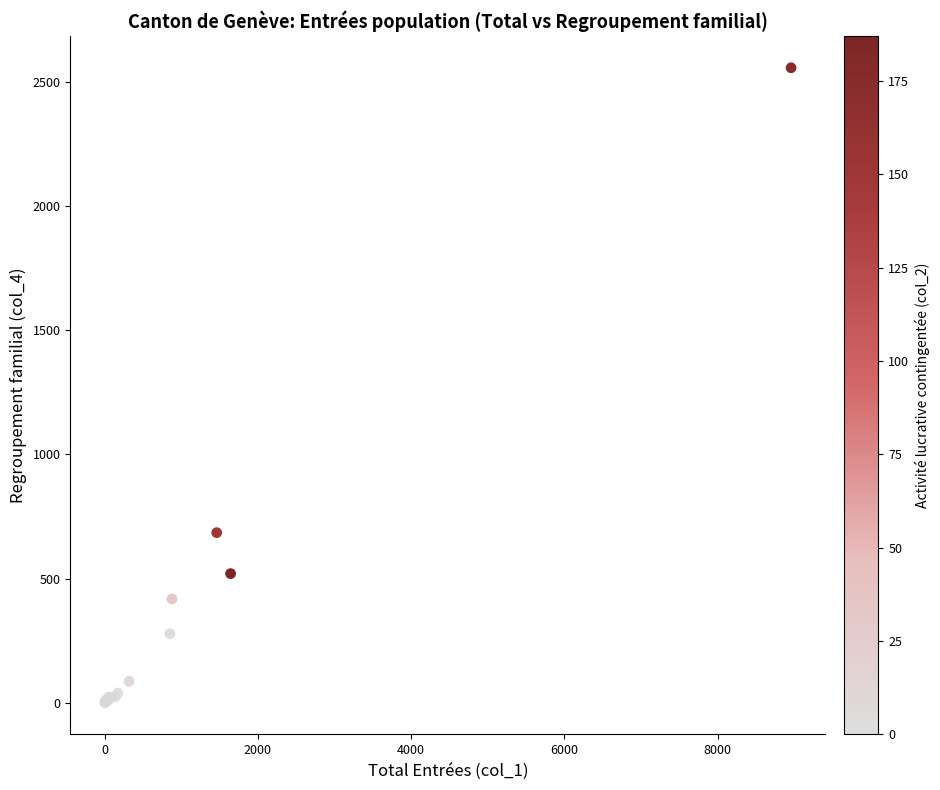

What Y value in the scatter plot is closest to 1279?

685